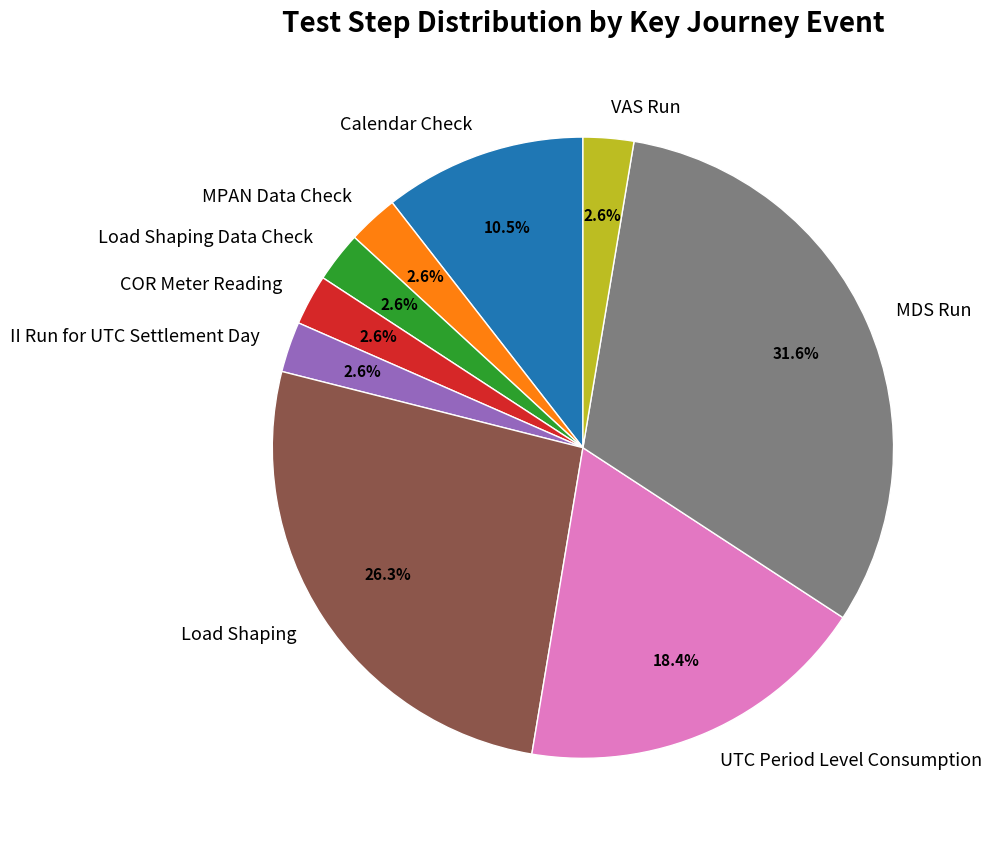

Is the sum of Calendar Check and II Run for UTC Settlement Day greater than half?

No